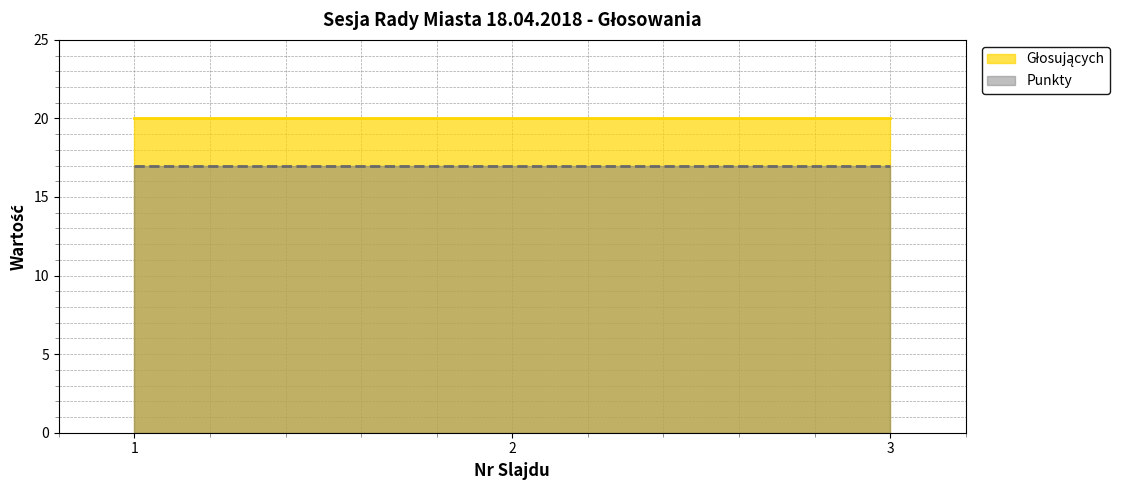

Is it true that Punkty equals 17 at 2?

True